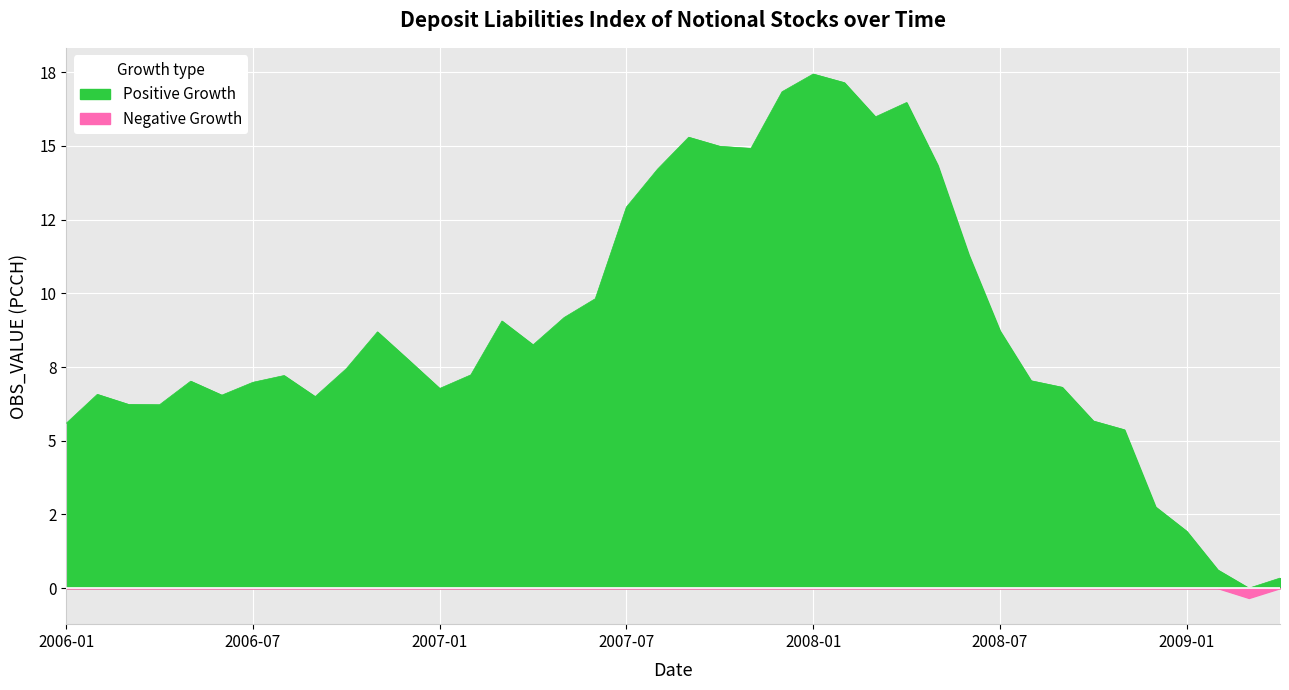

True or false: there are more than 1 points higher than both neighbors.

True